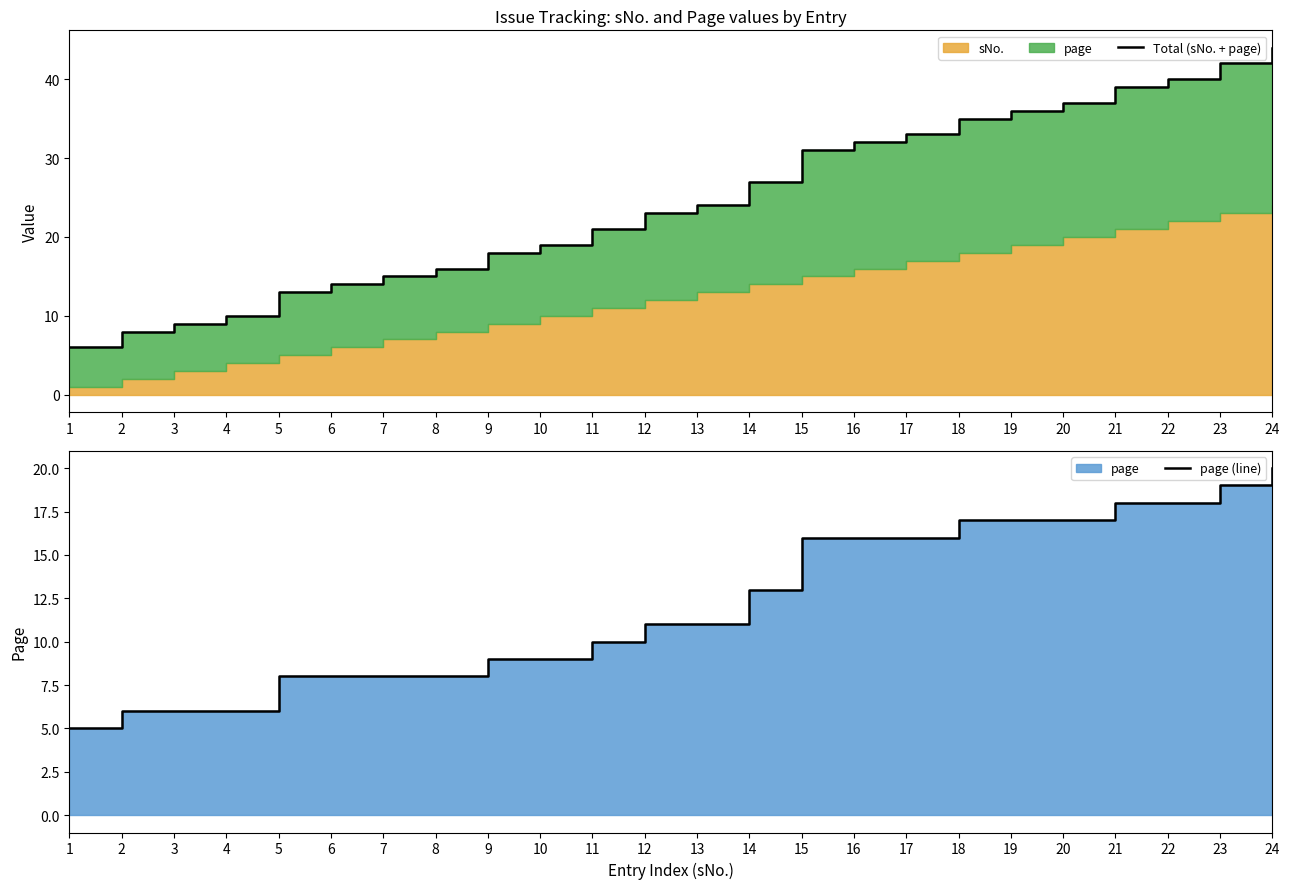

Rank the series by their average value, from highest to lowest.

Total (sNo. + page), page (line)